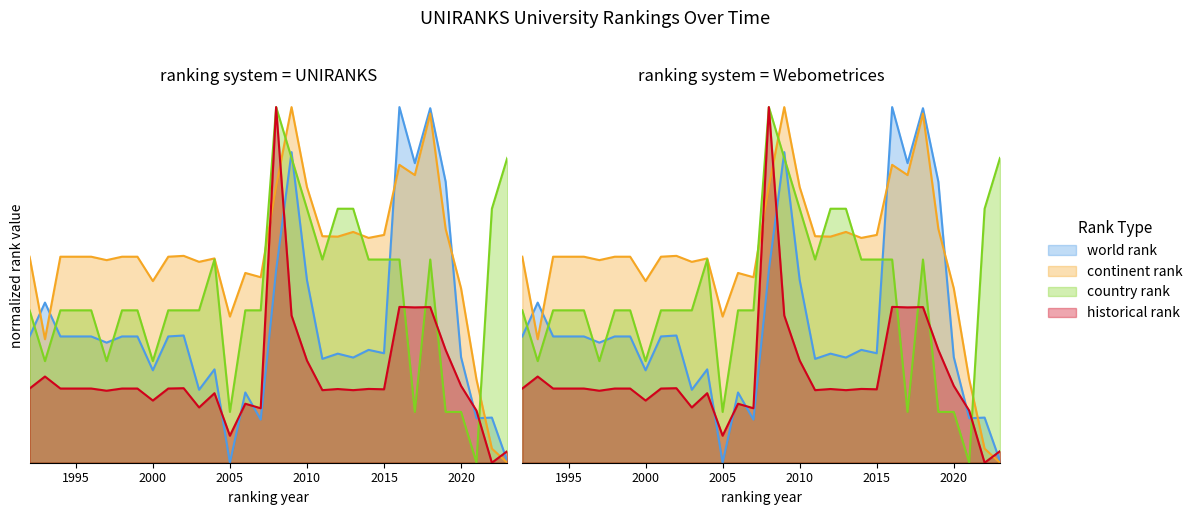

What is the highest value of the historical rank series?

1.0